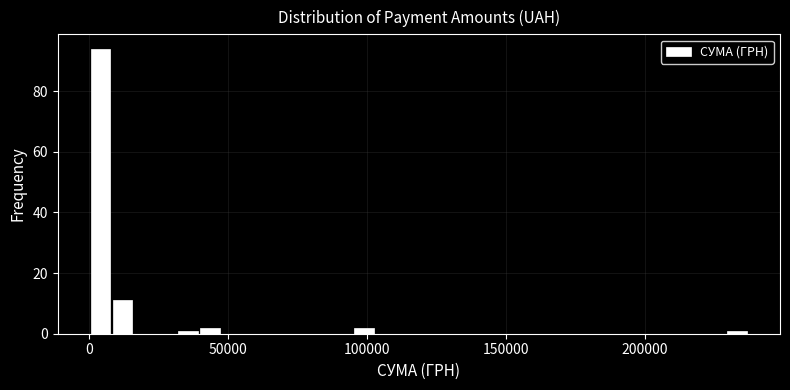

Read against the x-axis, roughly where is the centre of the tallest bar?

5000